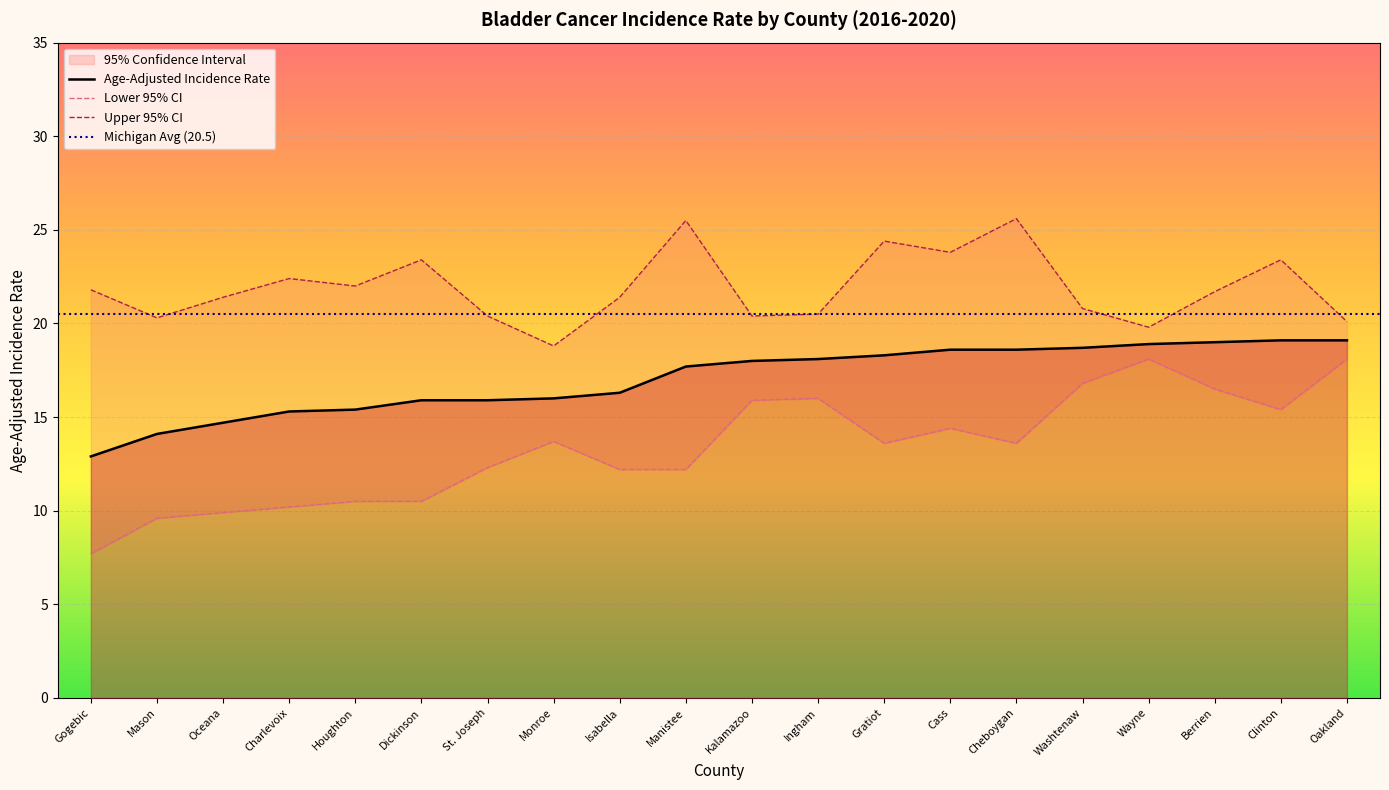

Is it true that Age-Adjusted Incidence Rate equals 18.3 at Gratiot?

True